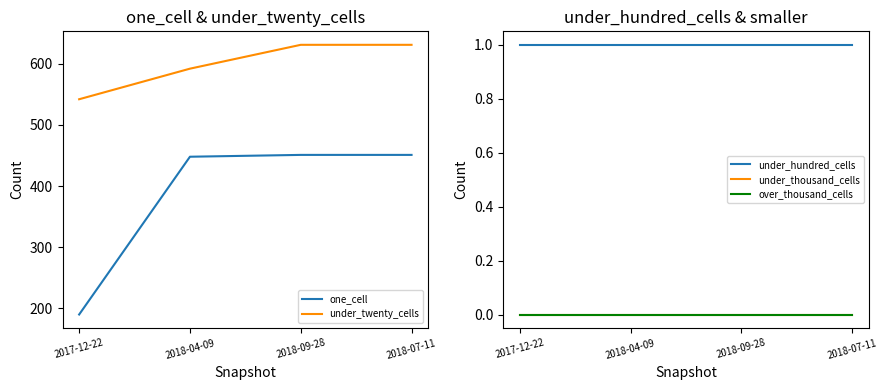

True or false: over_thousand_cells has more than 1 points higher than both neighbors.

False